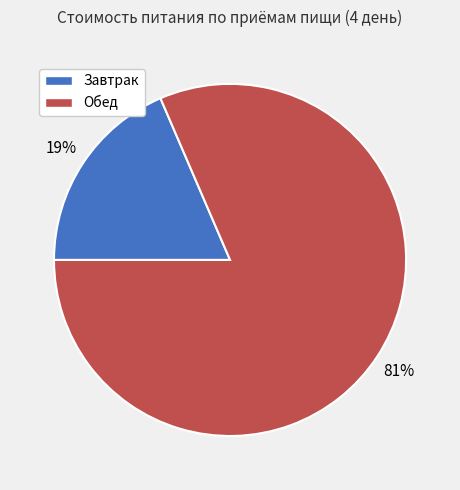

Is there a majority slice in this chart?

Yes